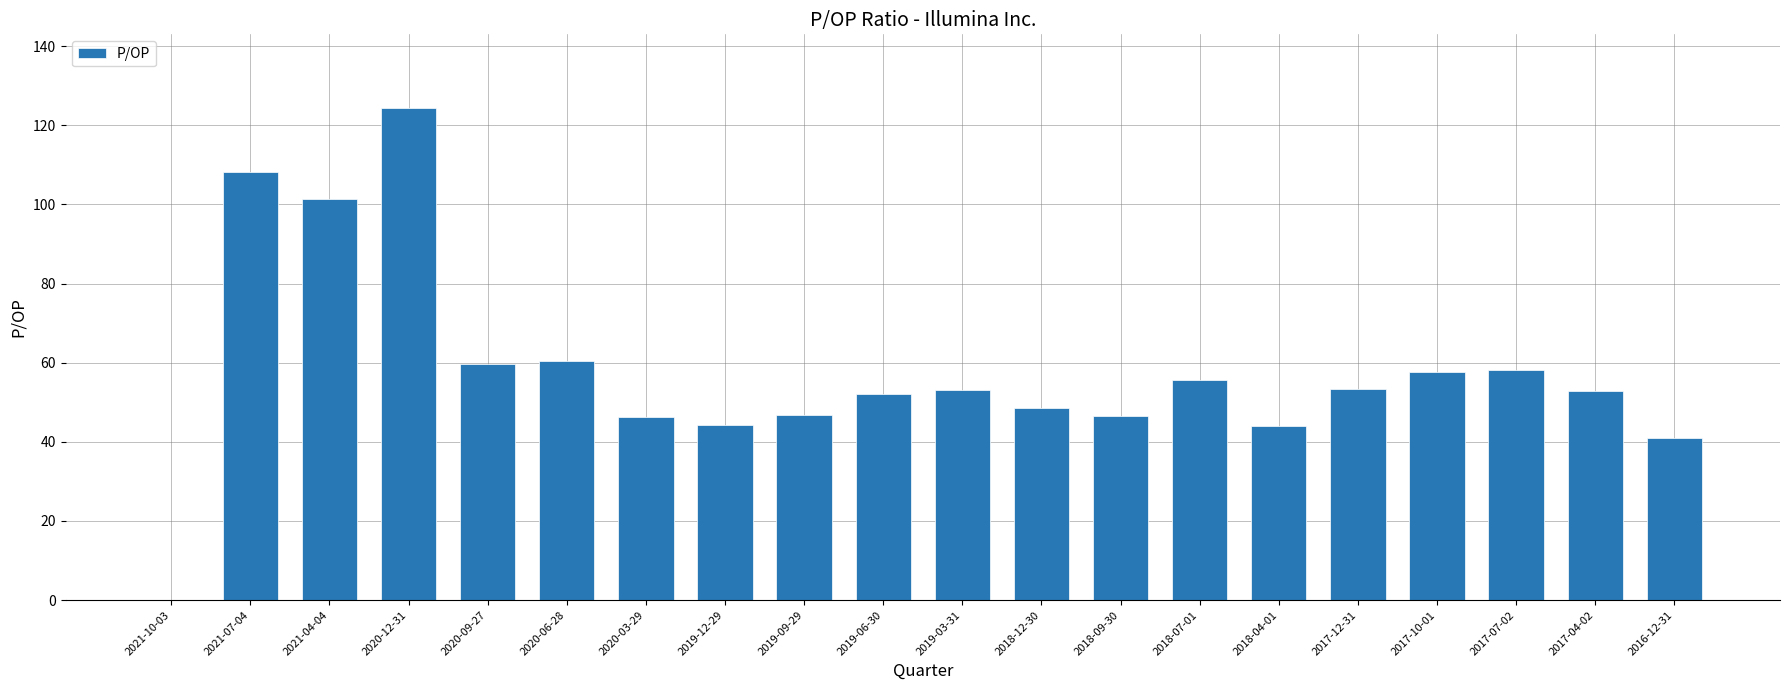

True or false: the data shows 10.2 at 2016-12-31.

False